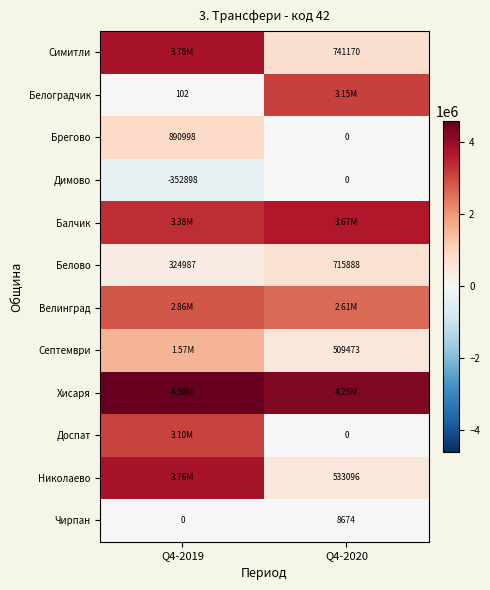

What is the difference between the maximum and minimum values in the Чирпан series?

8674